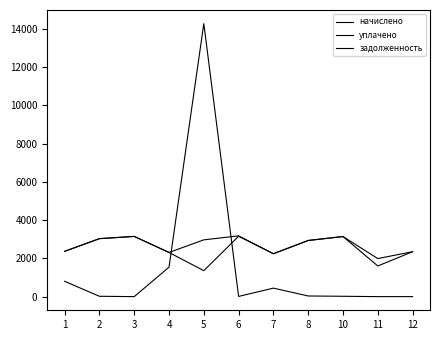

At which category does начислено reach its first local valley?

4